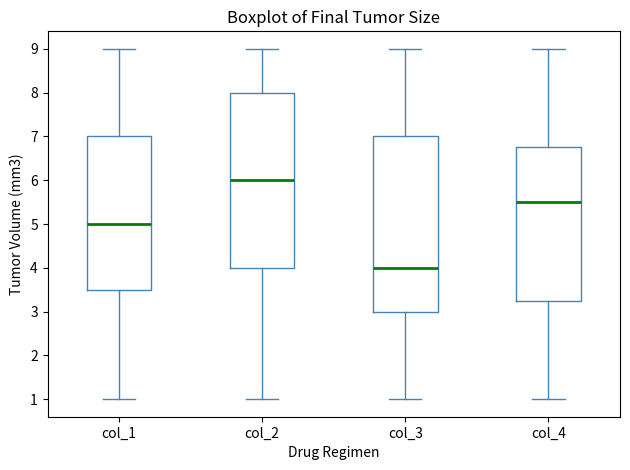

Which box's median line is the lowest?

col_3